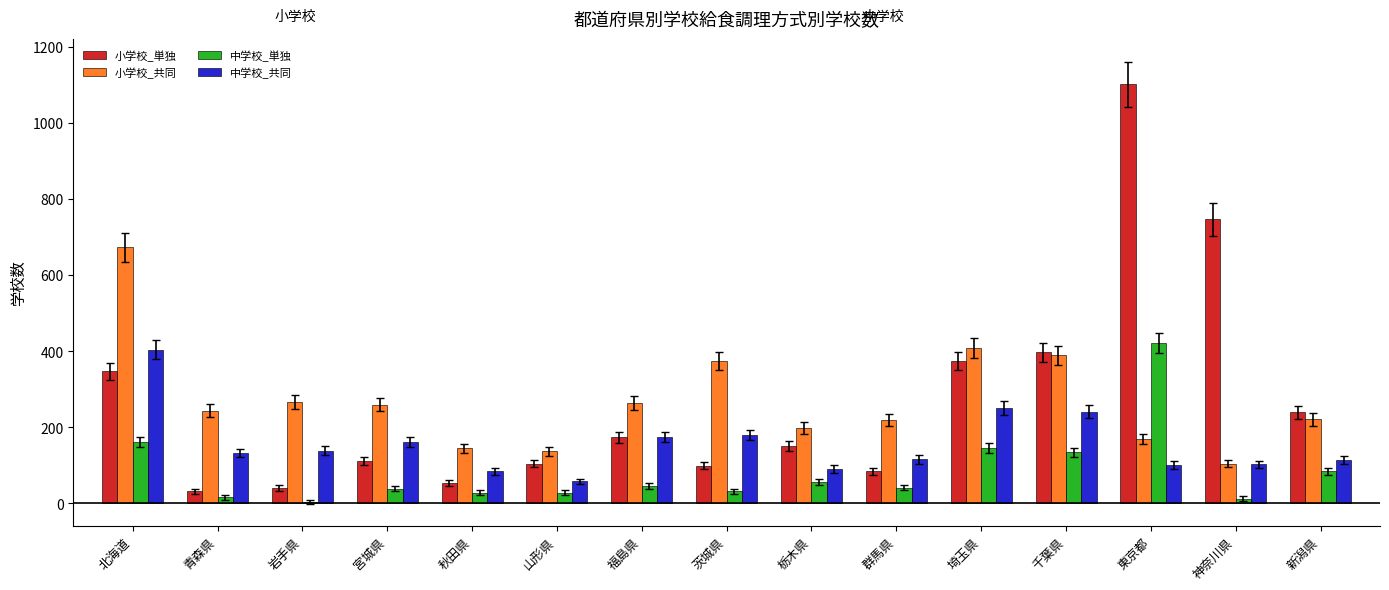

How many groups of bars are there?

15